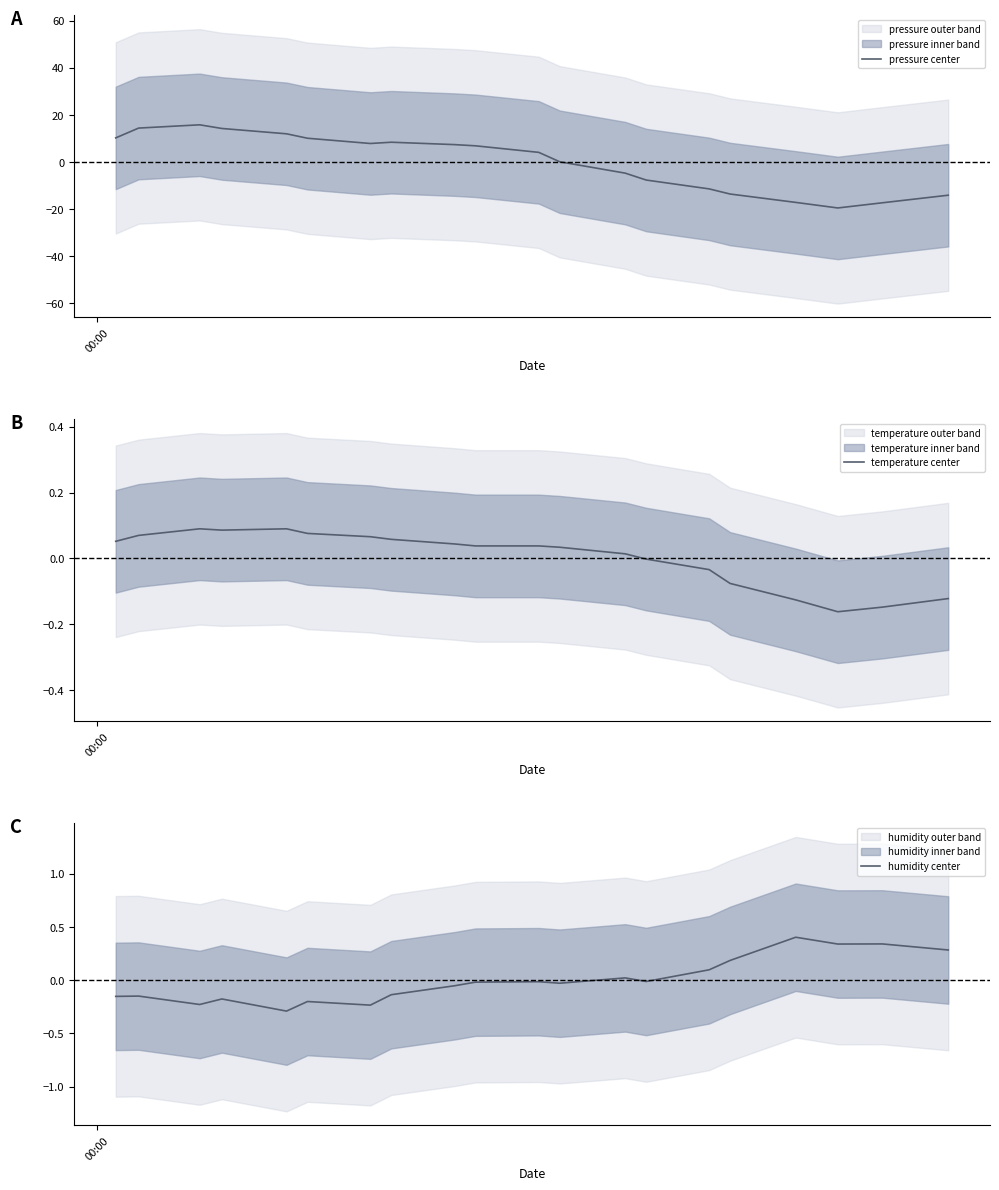

List the series in order of their peak value, highest first.

pressure center, humidity center, temperature center